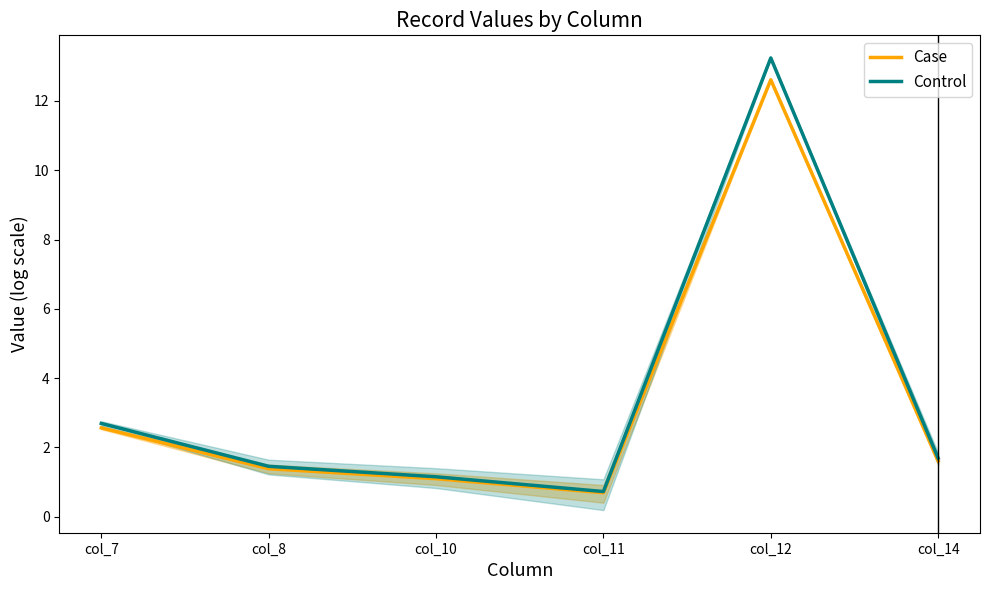

Is this an area chart (filled region under the line)?

No